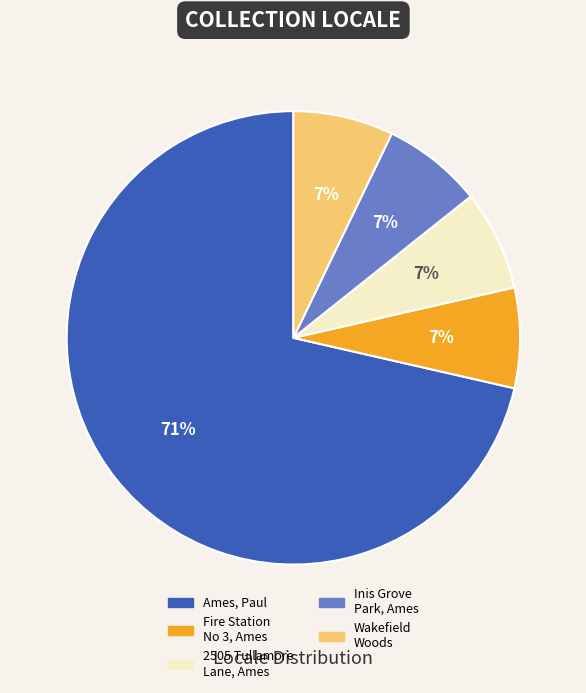

Do Wakefield Woods and Fire Station No 3, Ames together represent more than half of the pie?

No